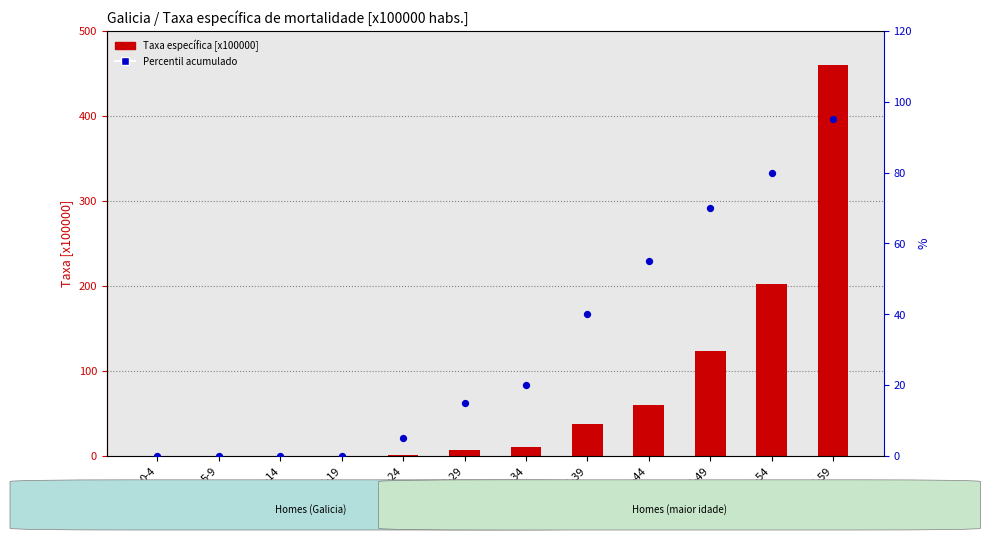

At how many categories does at least one series exceed 132?

2